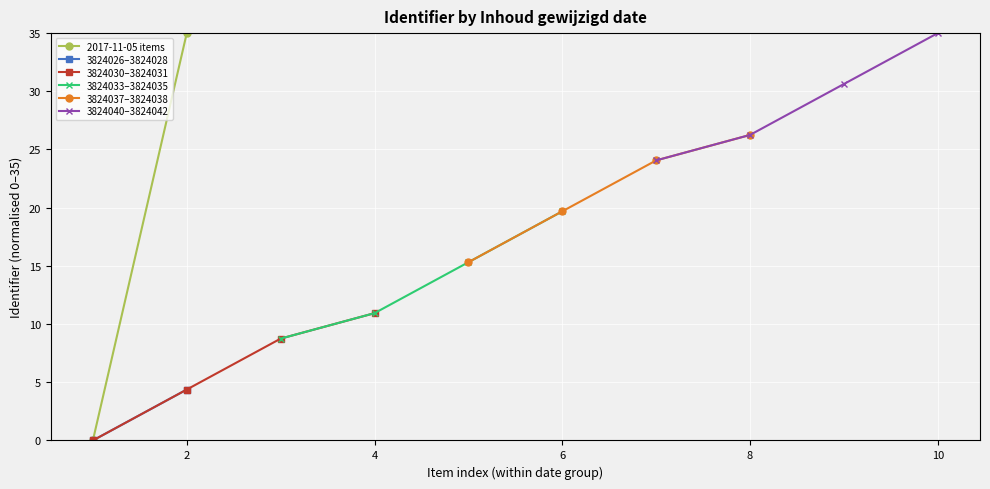

True or false: 3824030–3824031 has more than 0 interior local peaks.

False